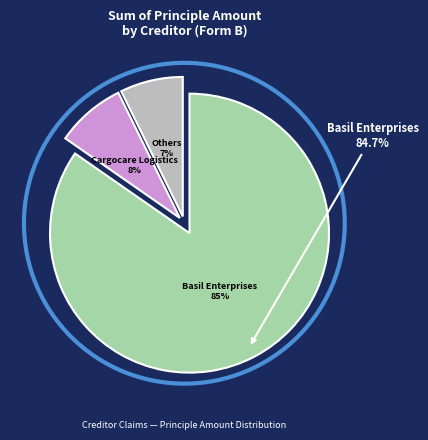

What is the ratio of the value at Basil Enterprises to the value at Cargocare Logistics?

10.5